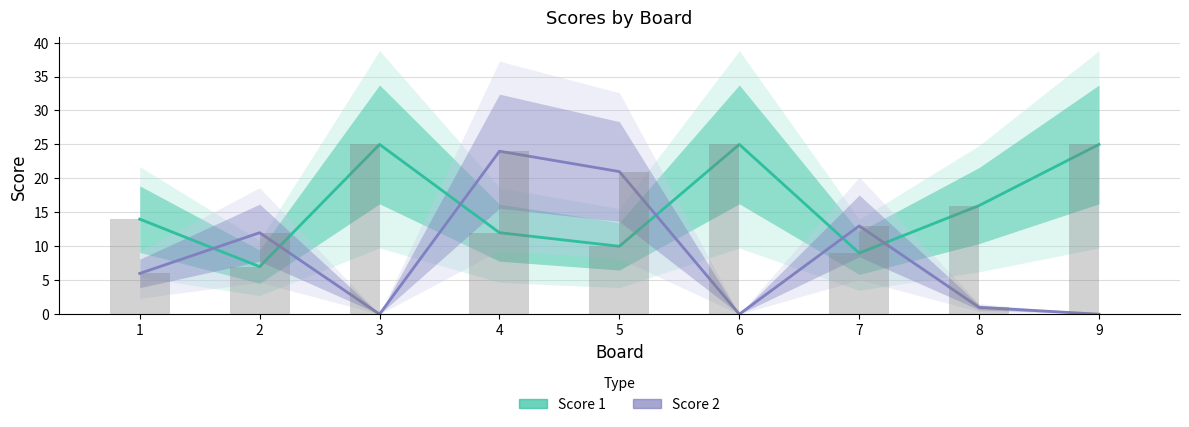

What is the maximum value shown in the chart?

25